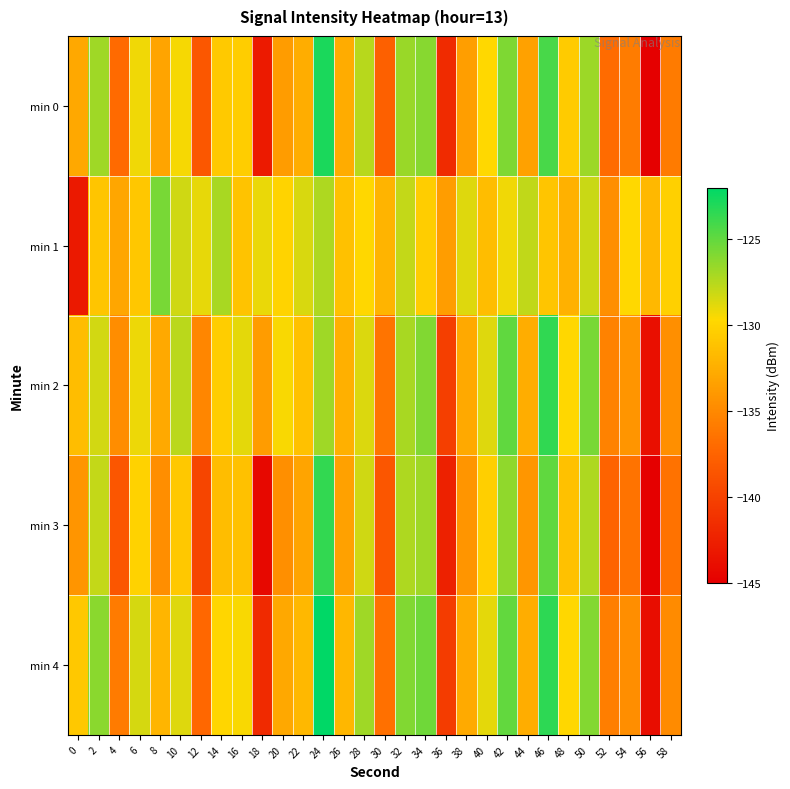

Reading left to right, transcribe all the data shown in this chart.

min 0: 0=-132.9	2=-126.8	4=-137.1	6=-129.3	8=-133.2	10=-129.4	12=-138.4	14=-130.7	16=-130.4	18=-143.0	20=-133.7	22=-132.5	24=-122.9	26=-132.7	28=-127.5	30=-137.8	32=-126.6	34=-126.1	36=-141.8	38=-133.5	40=-129.7	42=-125.8	44=-133.3	46=-124.2	48=-130.5	50=-126.7	52=-136.9	54=-135.8	56=-145.1	58=-135.9
min 1: 0=-143.1	2=-130.9	4=-133.0	6=-130.8	8=-125.6	10=-128.3	12=-129.0	14=-127.1	16=-131.1	18=-129.0	20=-130.0	22=-128.5	24=-127.3	26=-131.2	28=-129.8	30=-132.1	32=-127.9	34=-130.4	36=-133.6	38=-128.7	40=-131.5	42=-129.2	44=-127.8	46=-130.9	48=-132.3	50=-128.1	52=-134.5	54=-129.7	56=-131.8	58=-130.2
min 2: 0=-131.5	2=-128.3	4=-134.7	6=-129.1	8=-132.8	10=-127.6	12=-135.2	14=-130.4	16=-128.9	18=-133.7	20=-129.5	22=-131.2	24=-126.8	26=-132.4	28=-128.6	30=-136.3	32=-127.1	34=-125.9	36=-140.2	38=-132.8	40=-128.7	42=-124.9	44=-132.6	46=-123.5	48=-129.8	50=-125.6	52=-135.4	54=-134.2	56=-143.8	58=-134.5
min 3: 0=-134.2	2=-127.9	4=-138.5	6=-130.1	8=-134.6	10=-130.8	12=-139.7	14=-131.5	16=-131.2	18=-144.3	20=-134.5	22=-133.2	24=-123.6	26=-133.4	28=-128.2	30=-138.5	32=-127.3	34=-126.8	36=-142.4	38=-134.2	40=-130.3	42=-126.4	44=-134.1	46=-124.9	48=-131.2	50=-127.3	52=-137.5	54=-136.4	56=-145.9	58=-136.5
min 4: 0=-130.8	2=-126.2	4=-135.9	6=-128.4	8=-132.0	10=-128.7	12=-137.2	14=-129.9	16=-129.5	18=-141.8	20=-132.9	22=-131.8	24=-121.7	26=-131.9	28=-126.8	30=-136.6	32=-125.9	34=-125.4	36=-140.5	38=-132.7	40=-128.9	42=-125.0	44=-132.6	46=-123.4	48=-129.8	50=-126.0	52=-135.7	54=-134.6	56=-144.0	58=-134.8